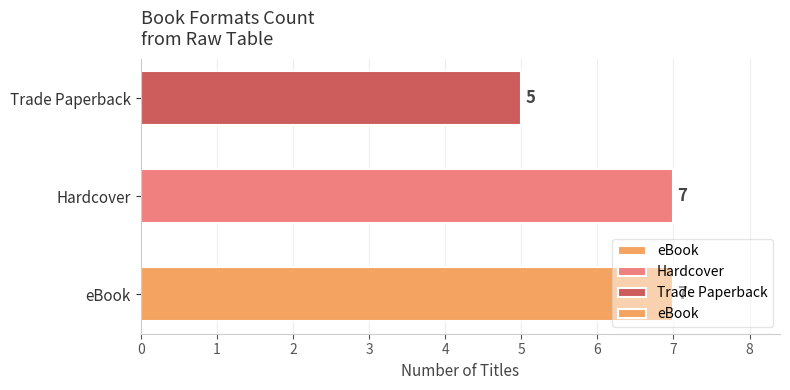

Is it true that the value at Trade Paperback is 2?

False